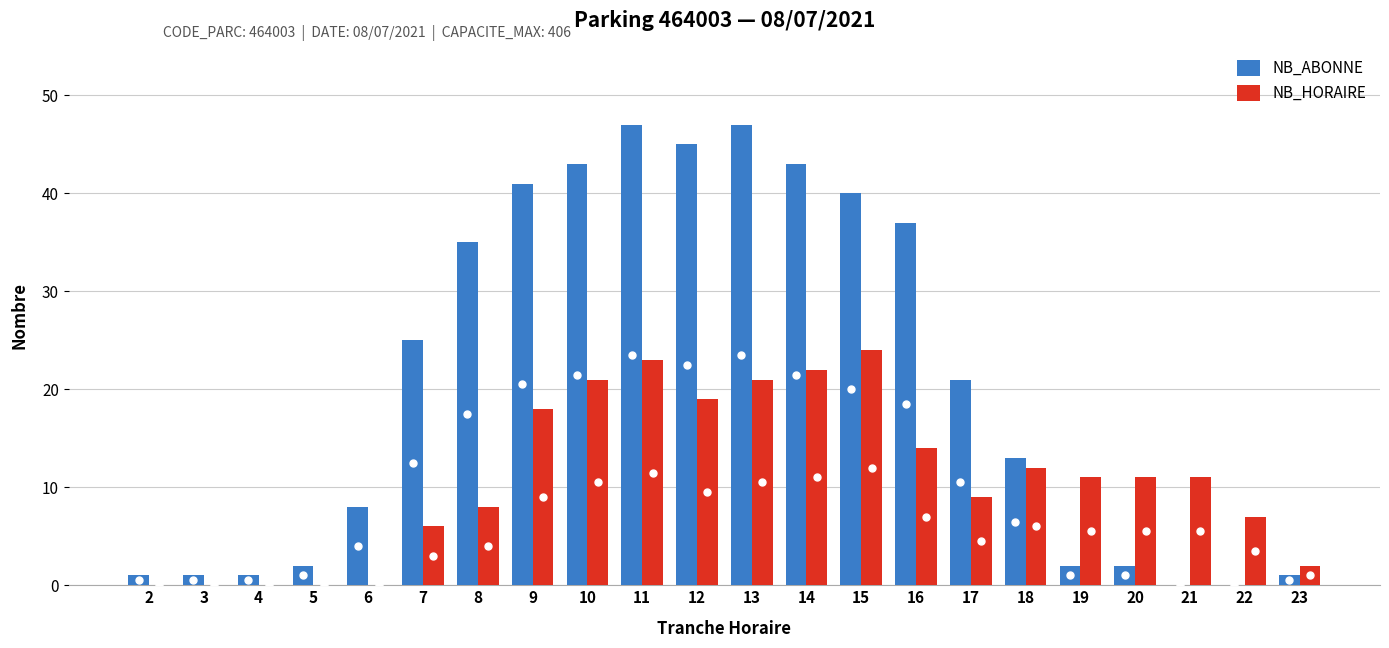

Which series has the largest total across all categories?

NB_ABONNE